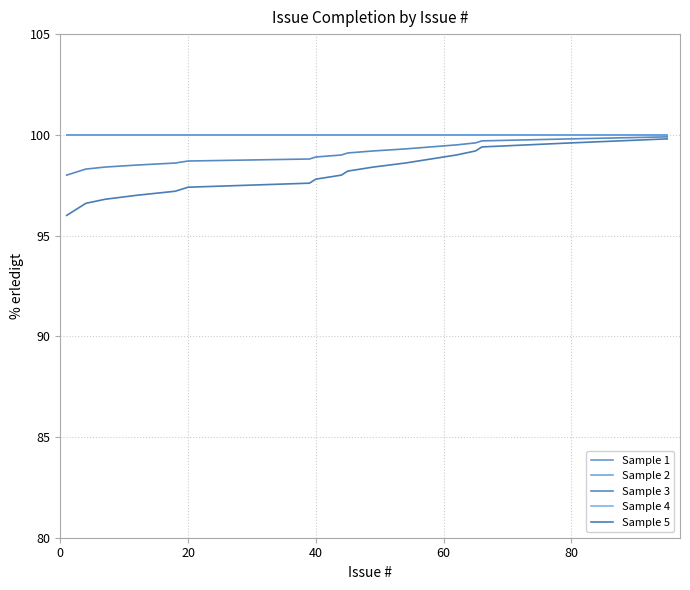

True or false: Sample 3 has more than 1 points higher than both neighbors.

False